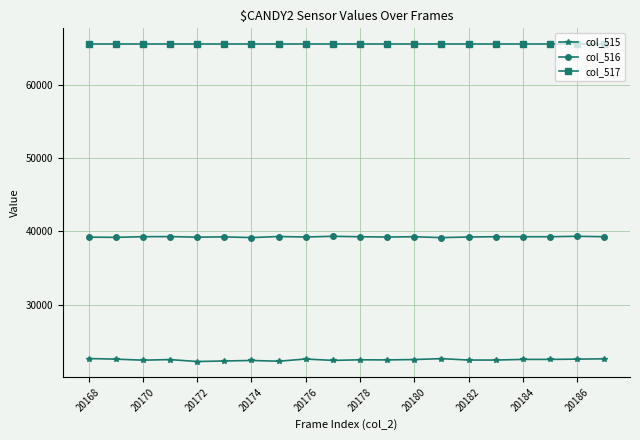

Which series has the widest spread of values?

col_515